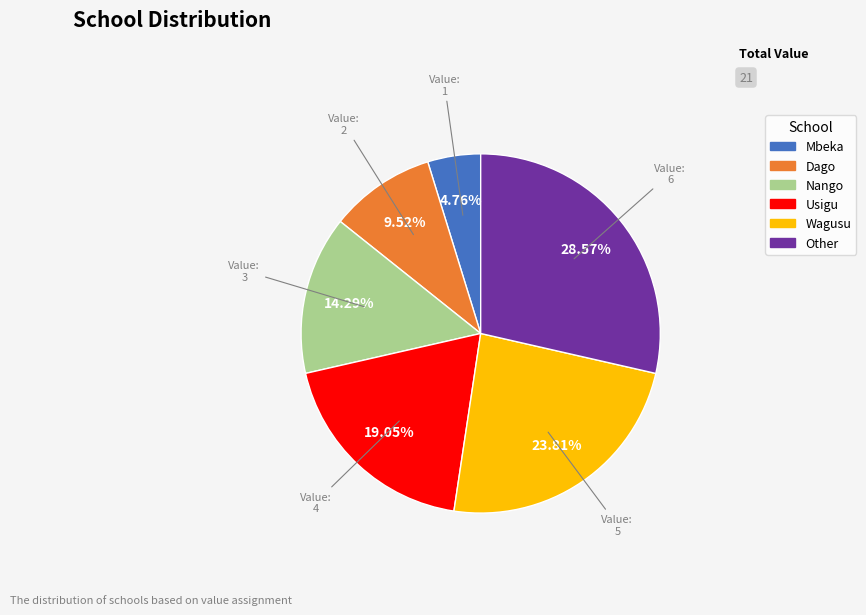

Does Dago account for over 50% of the chart?

No